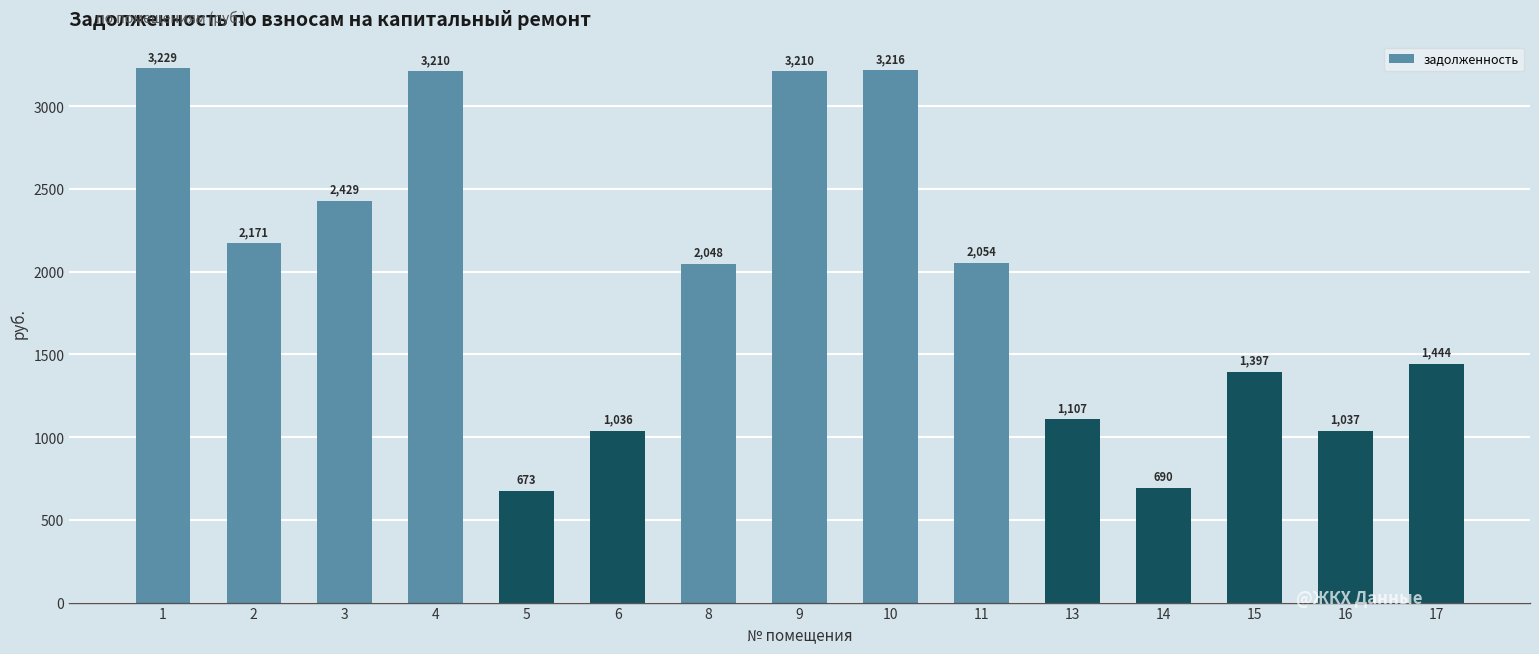

The value at 3 is 1176.5. True or false?

False